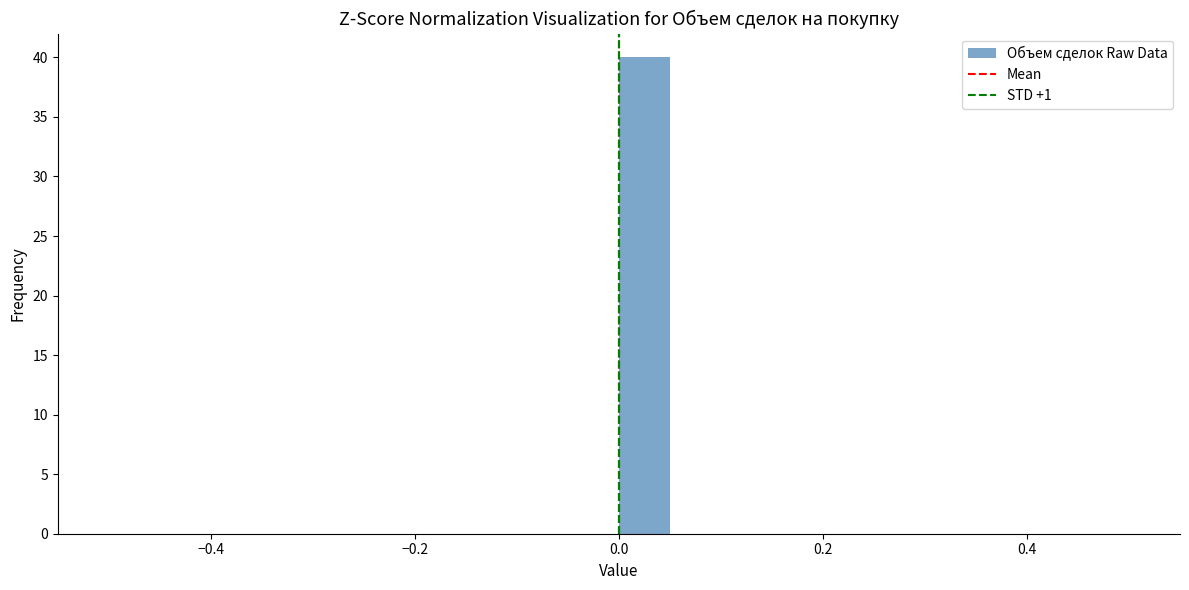

Around what value on the x-axis is the tallest bar? Give the approximate position of its centre, as read against the axis.

0.02